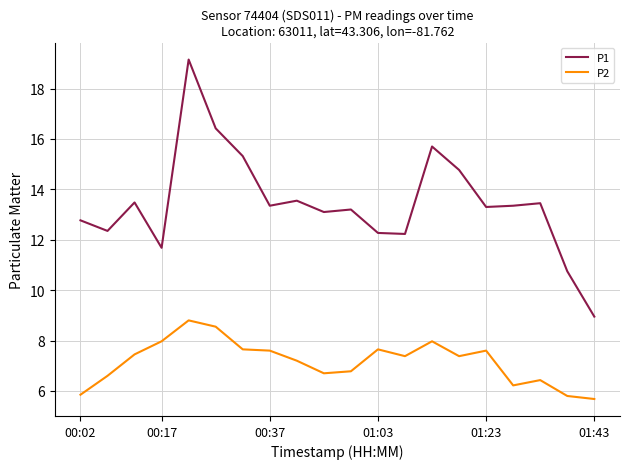

True or false: P1 and P2 intersect in this chart.

False